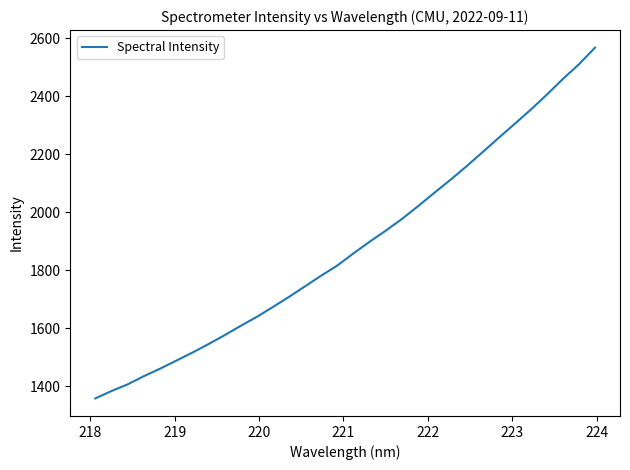

What is the minimum value shown in the chart?

1357.1